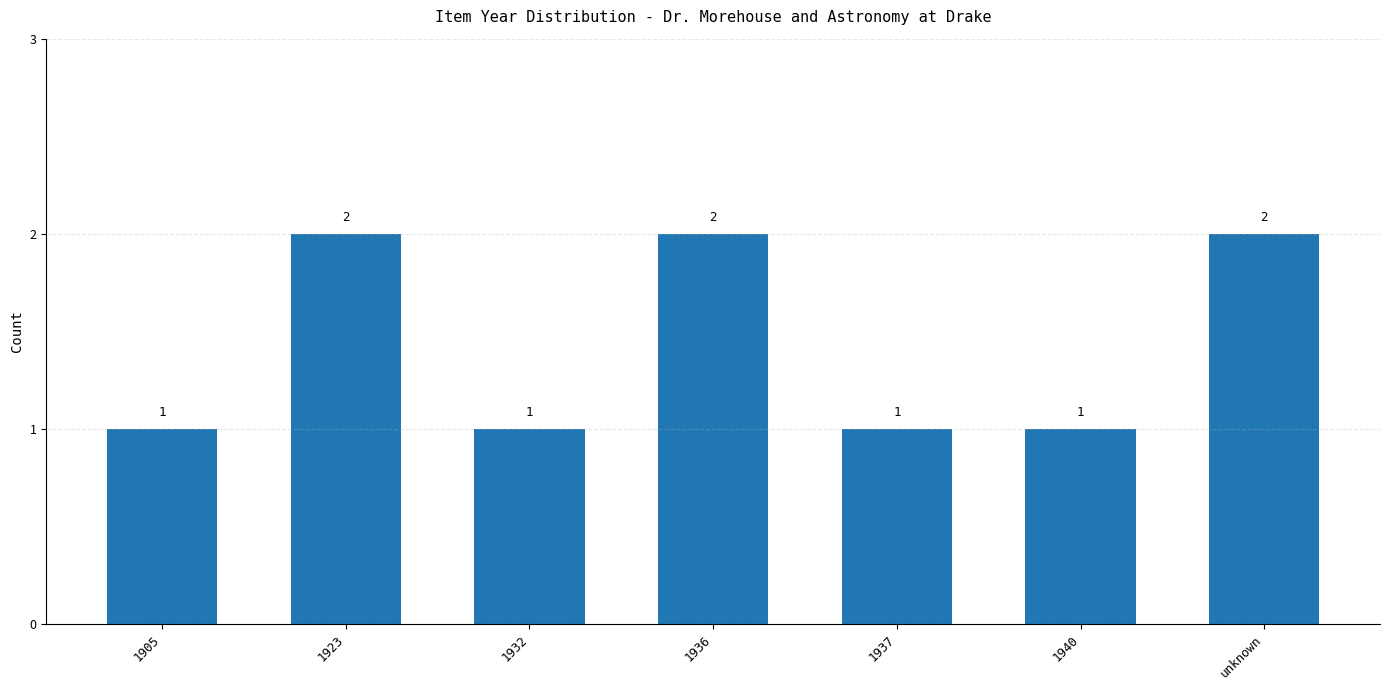

The chart shows a value of 2 at 1932. True or false?

False